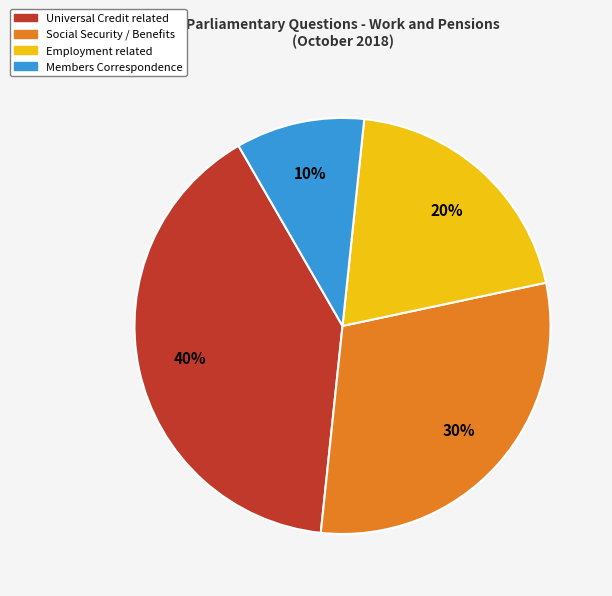

Count the number of slices in the pie.

4